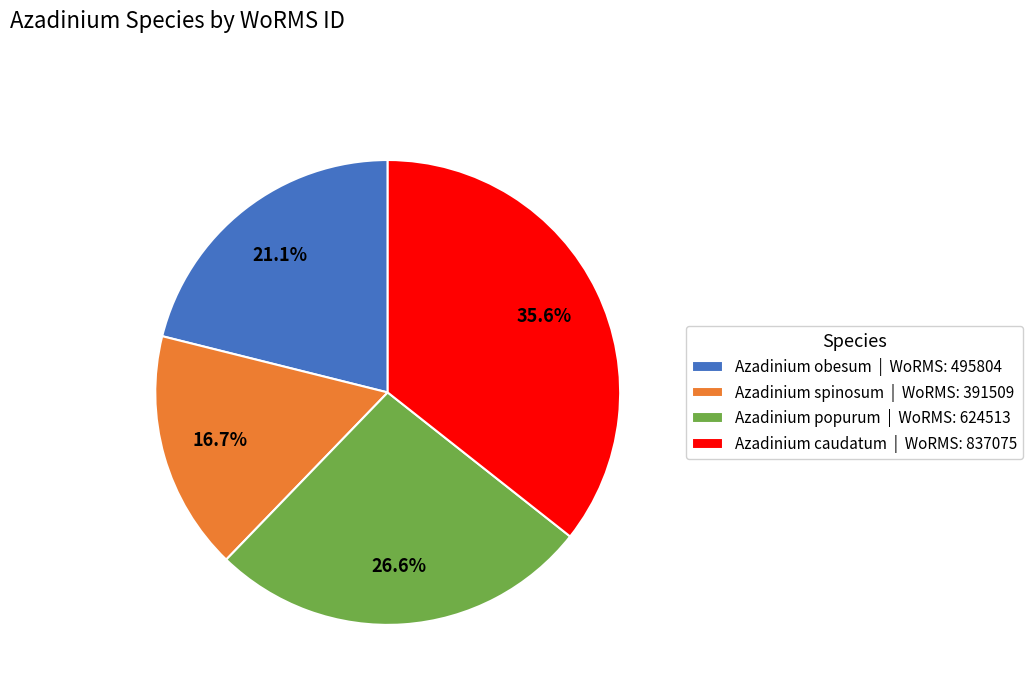

Is the sum of Azadinium caudatum and Azadinium spinosum greater than half?

Yes